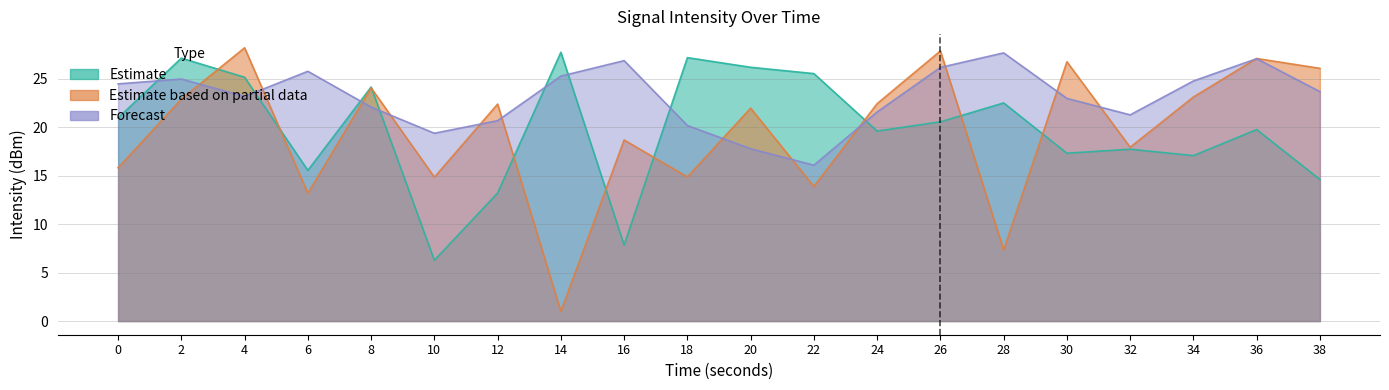

What is the value of the Forecast point at the 12th from the left?

16.1